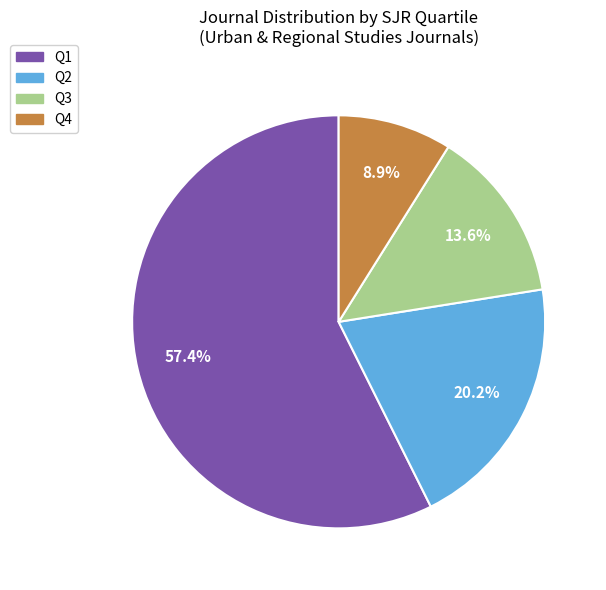

To the nearest percent, what is the combined percentage of Q4 and Q2?

29%